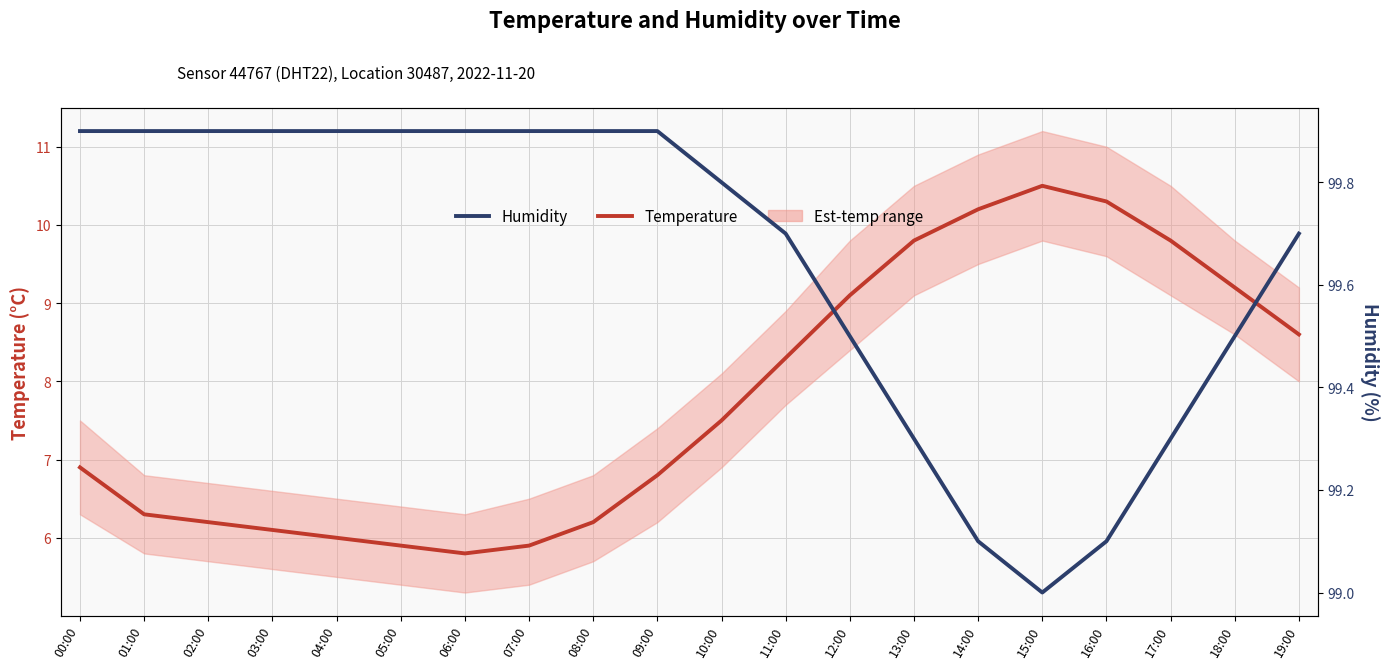

Which category has the lowest value across all series?

06:00